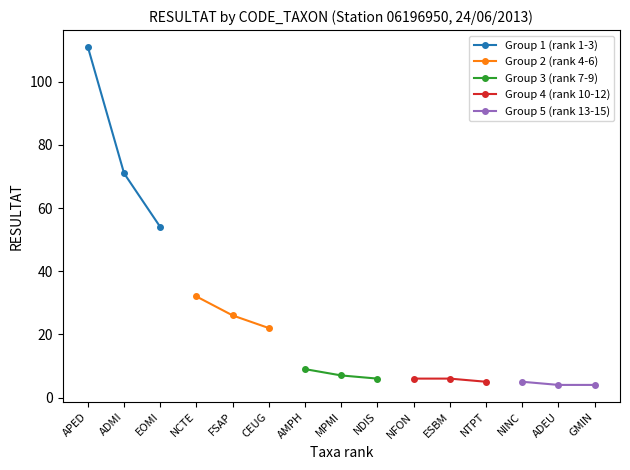

What is the value of the Group 2 (rank 4-6) point at the 1st from the left?

32